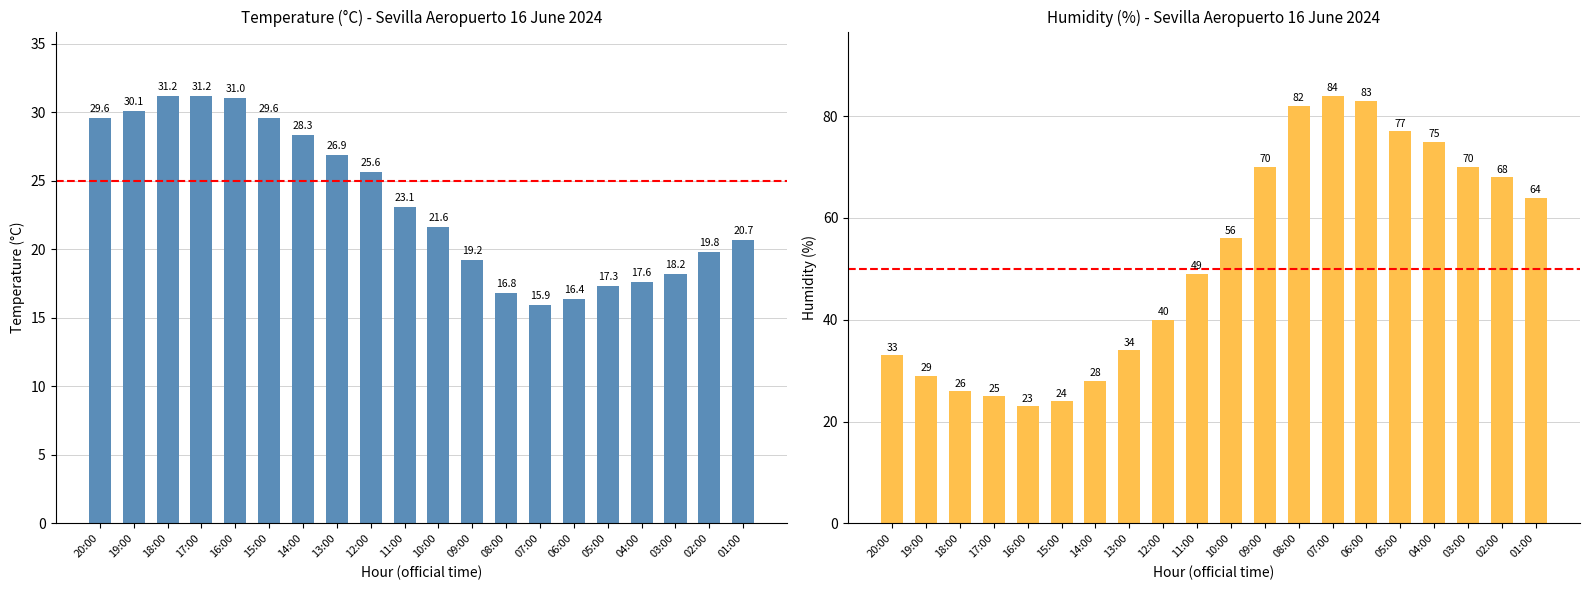

How many values in the Humidity (%) series are below 56?

10